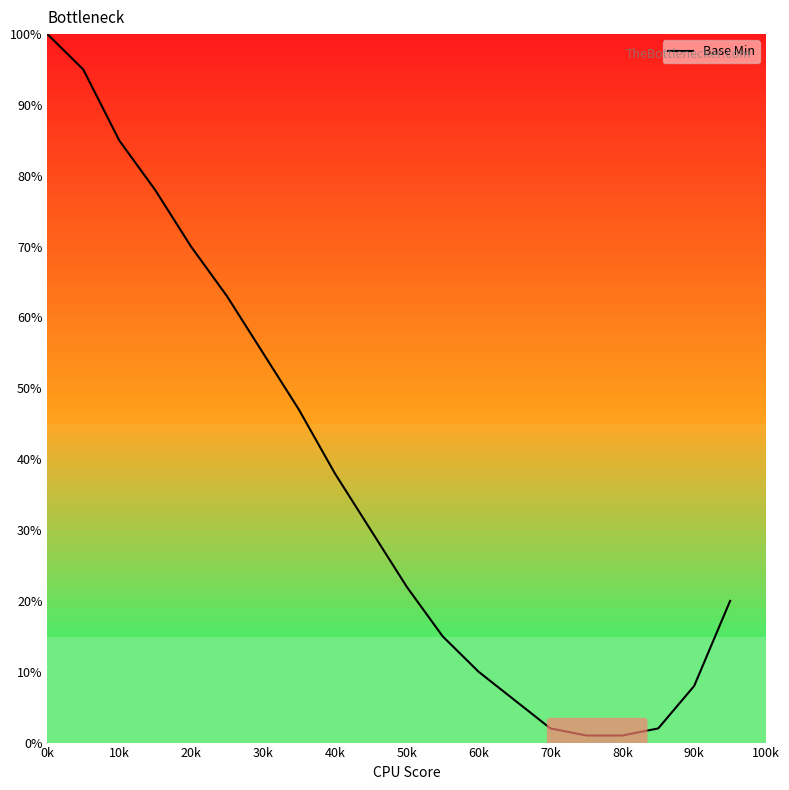

What is the maximum value shown in the chart?

100